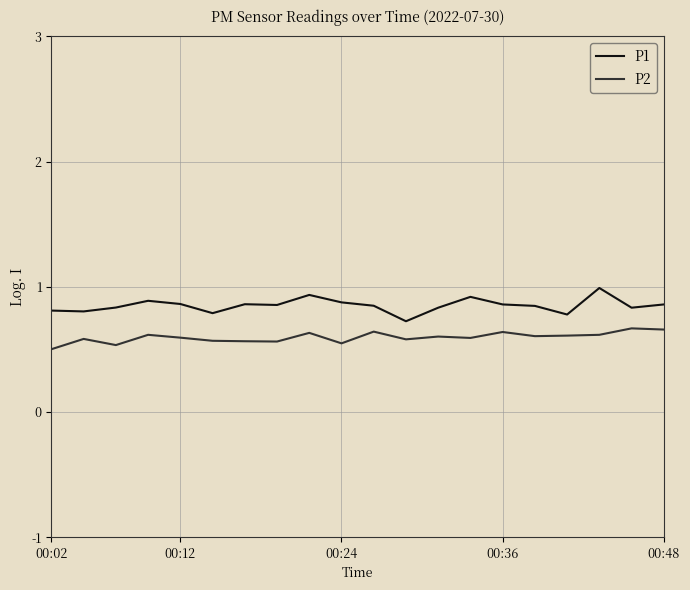

How many P2 values are between 0 and 1?

20